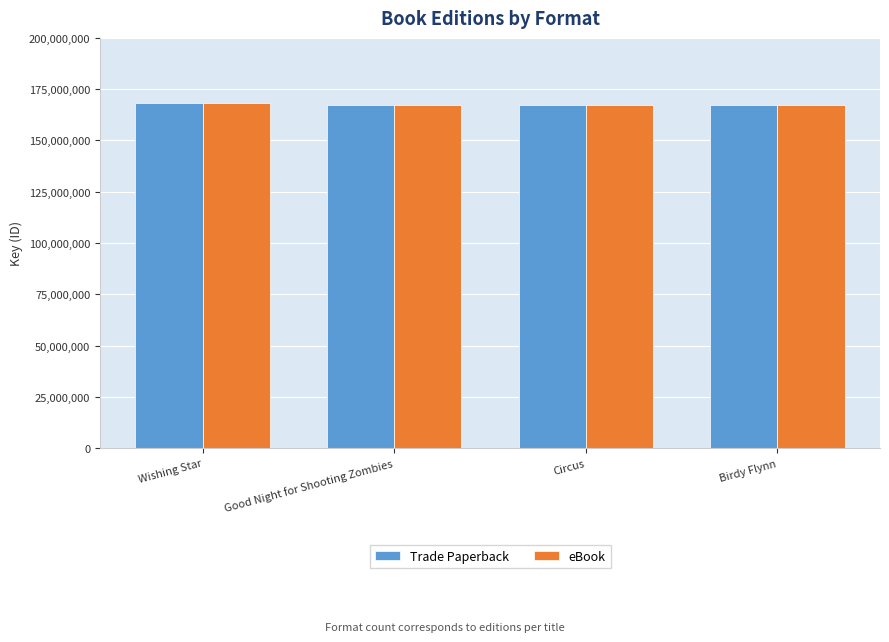

The Trade Paperback series shows 168404710 at Wishing Star. True or false?

True